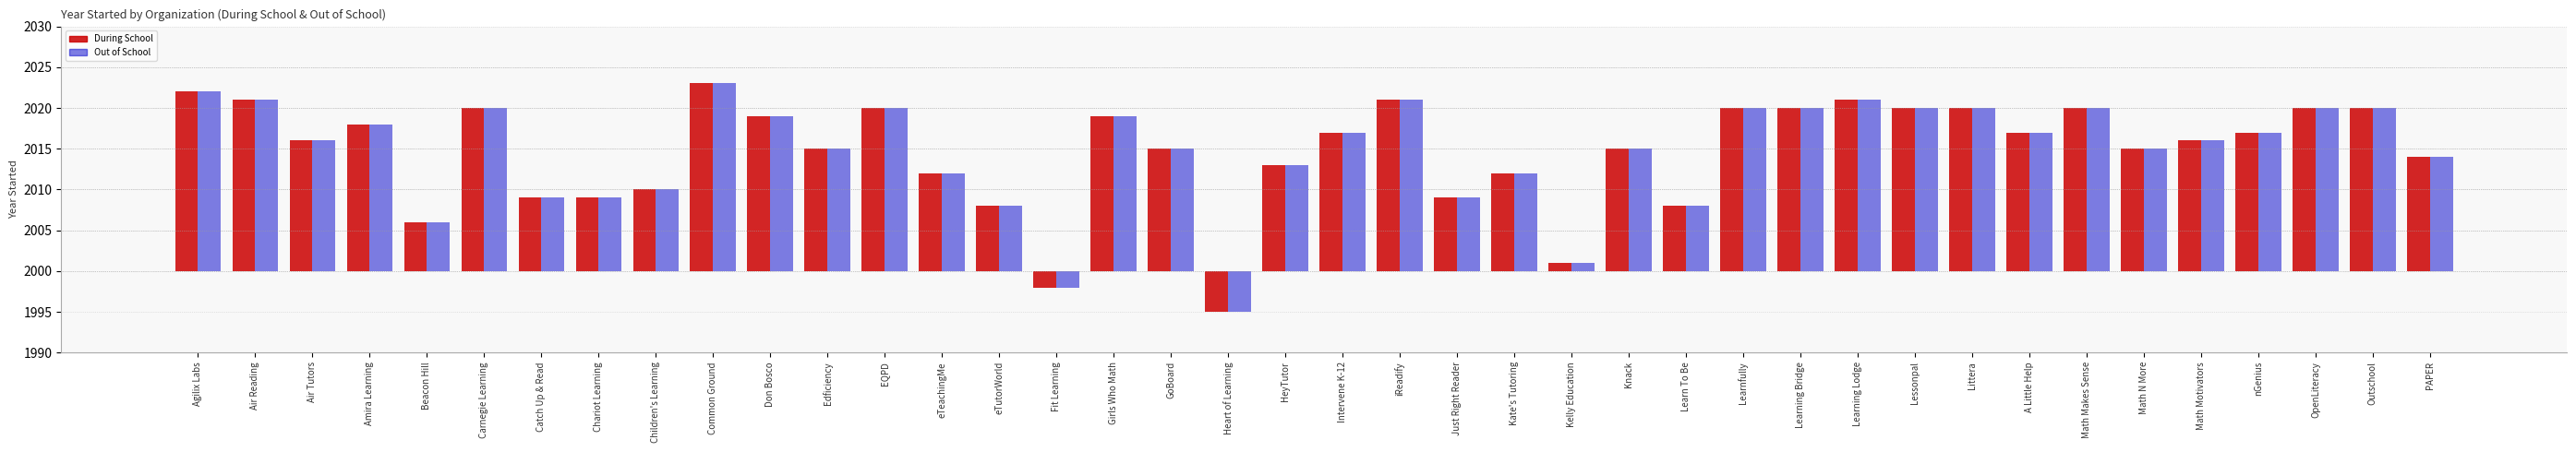

How many values in Out of School are above zero?

38